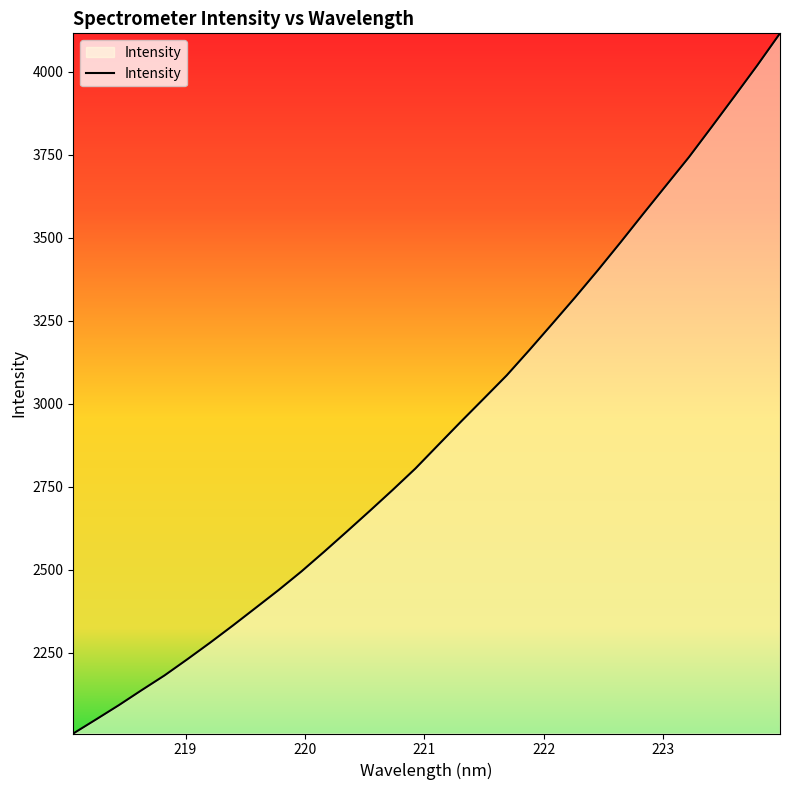

What is the difference between the maximum and minimum values?

2109.6